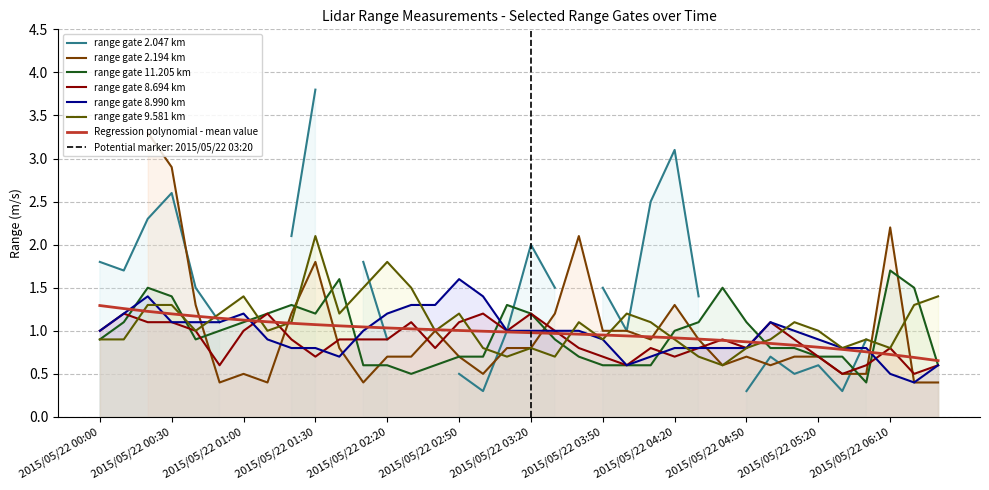

Is the value of 9.581 at 2015/05/22 03:10 greater than the value of 11.205 at 2015/05/22 04:10?

Yes